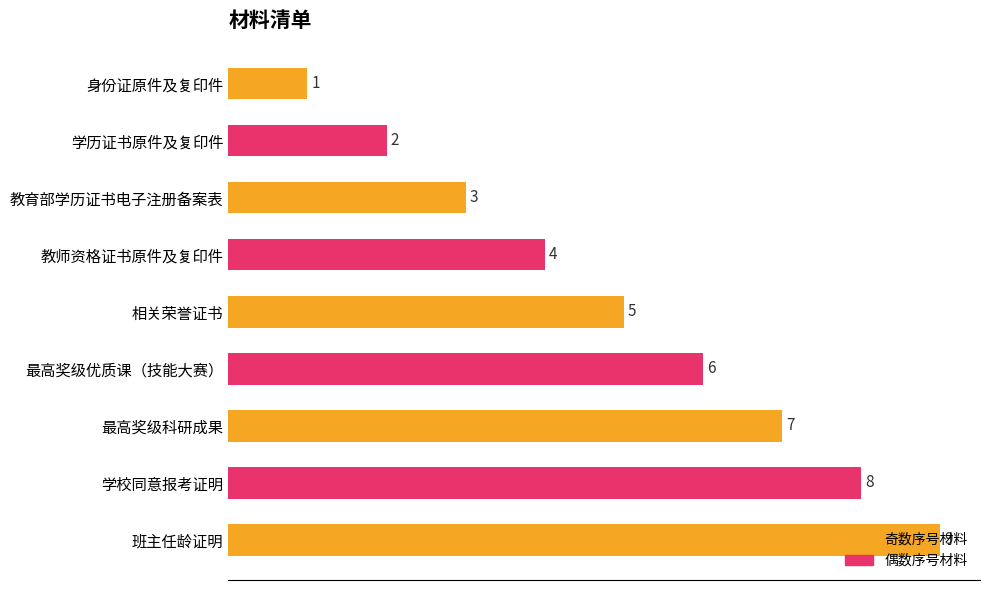

Count the values in the range 3 to 7.

5